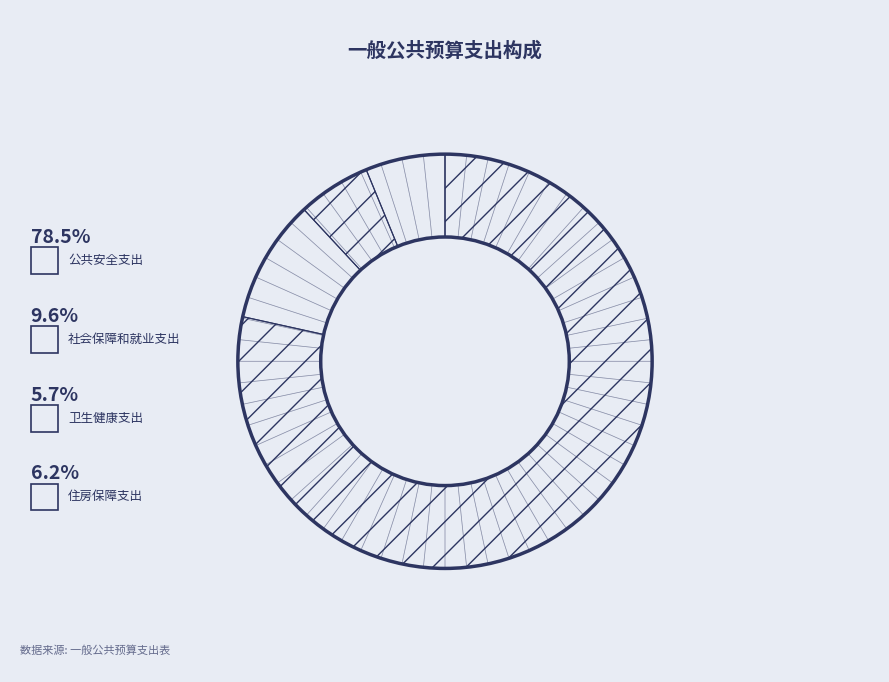

To the nearest percent, what is the difference between the largest and smallest slice percentages?

73%